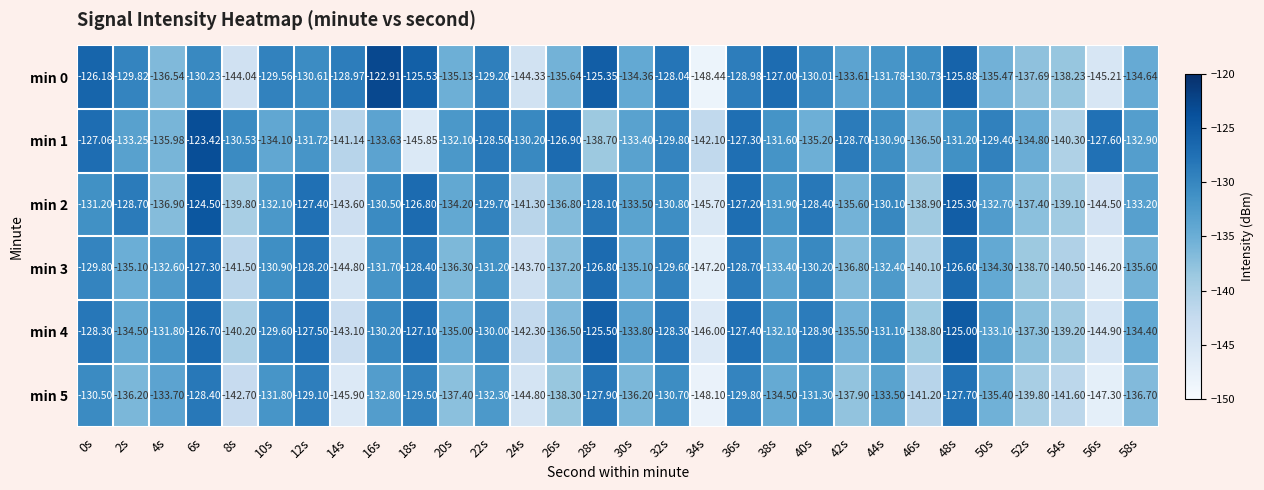

What is the difference between the highest and lowest values at 12s?

4.3